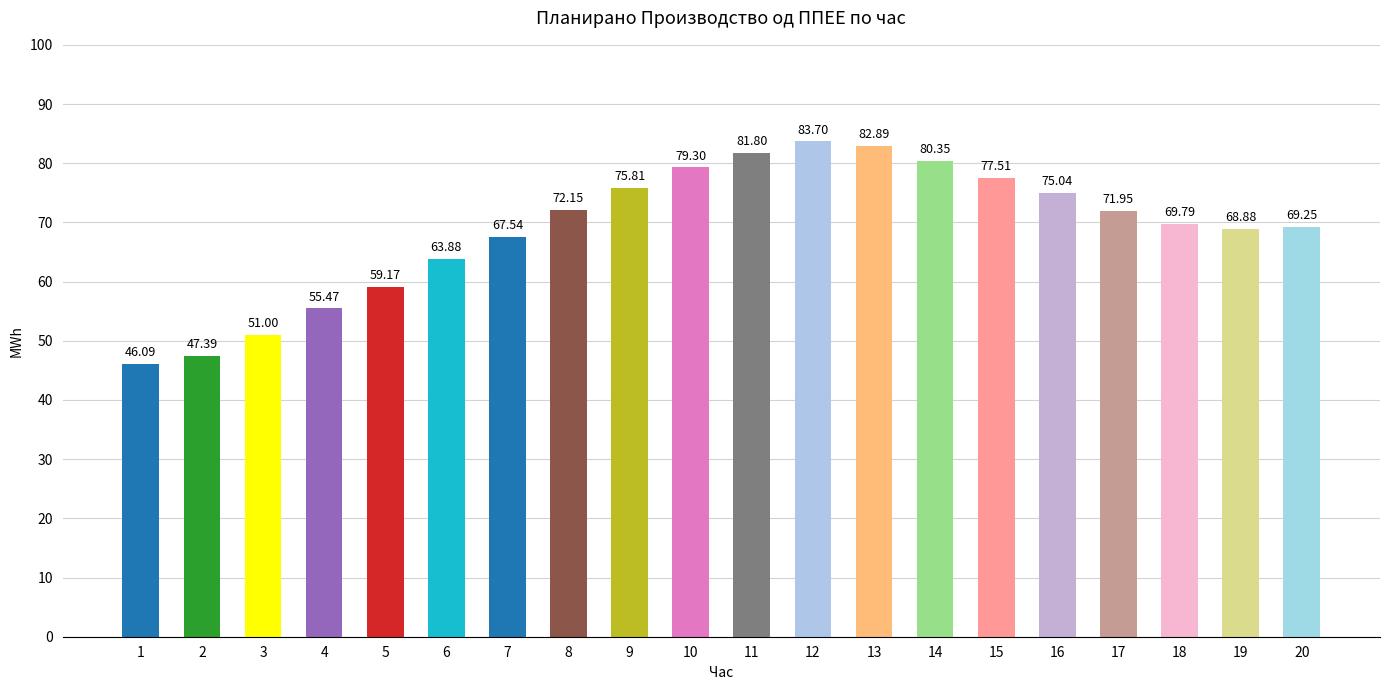

What is the minimum value shown in the chart?

46.1